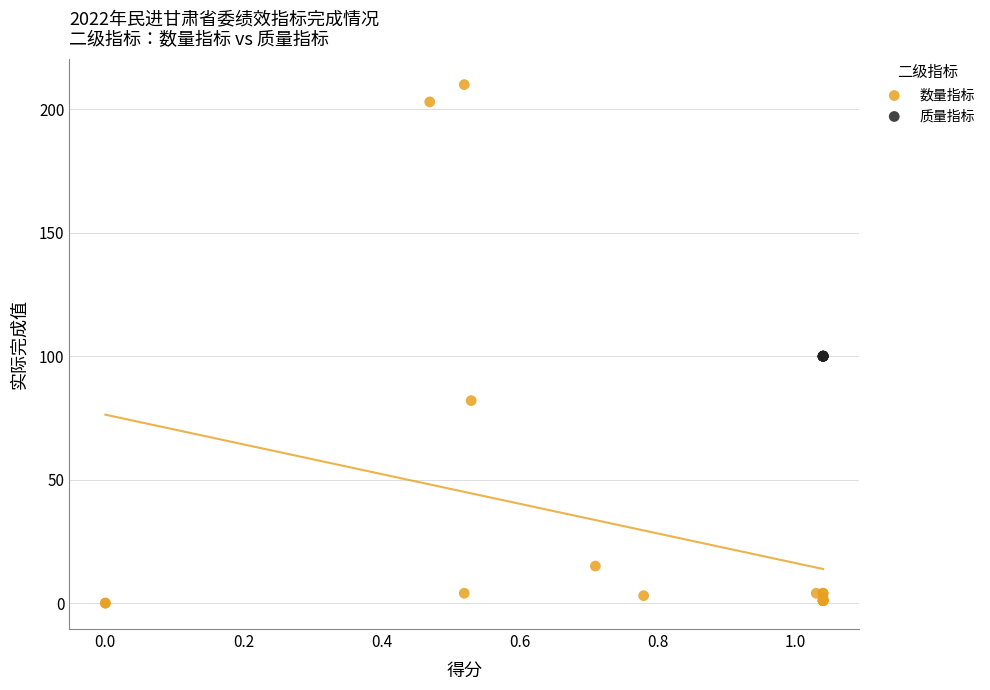

Which series reaches the maximum Y coordinate?

数量指标